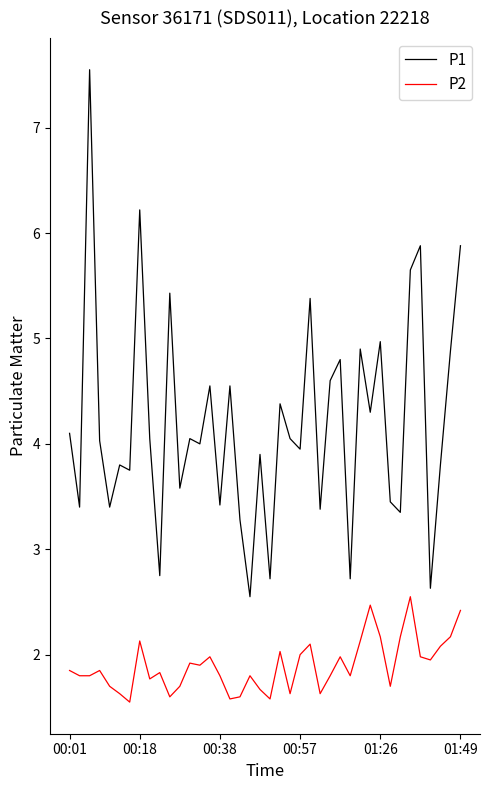

True or false: P1 and P2 cross at least once.

False